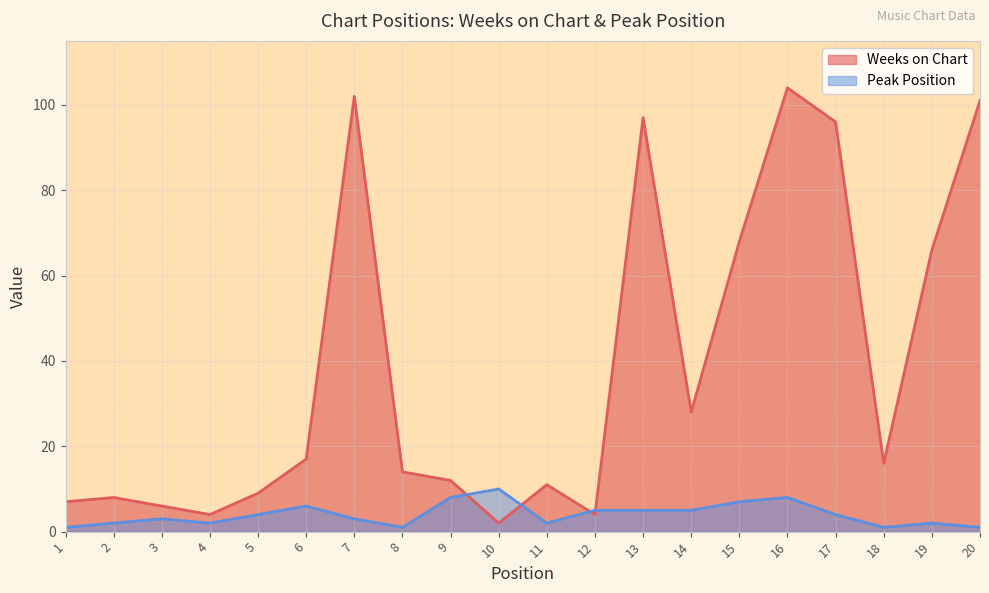

What is the difference between the maximum and minimum values in the Weeks on Chart series?

102